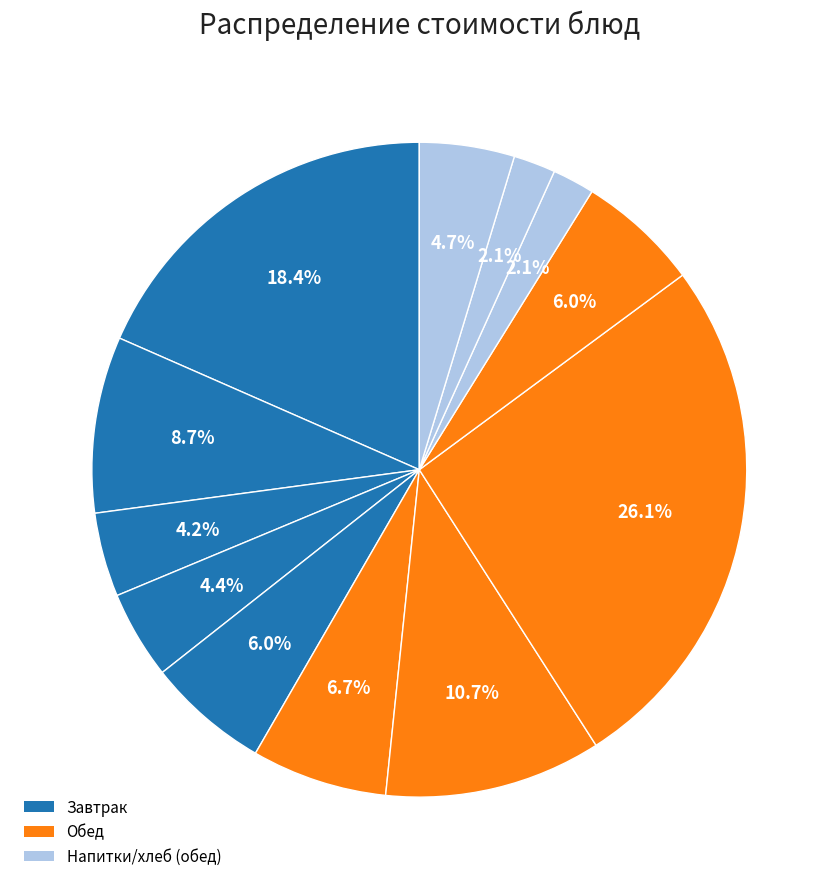

What is the smallest slice in the pie chart?

Хлеб пшеничный